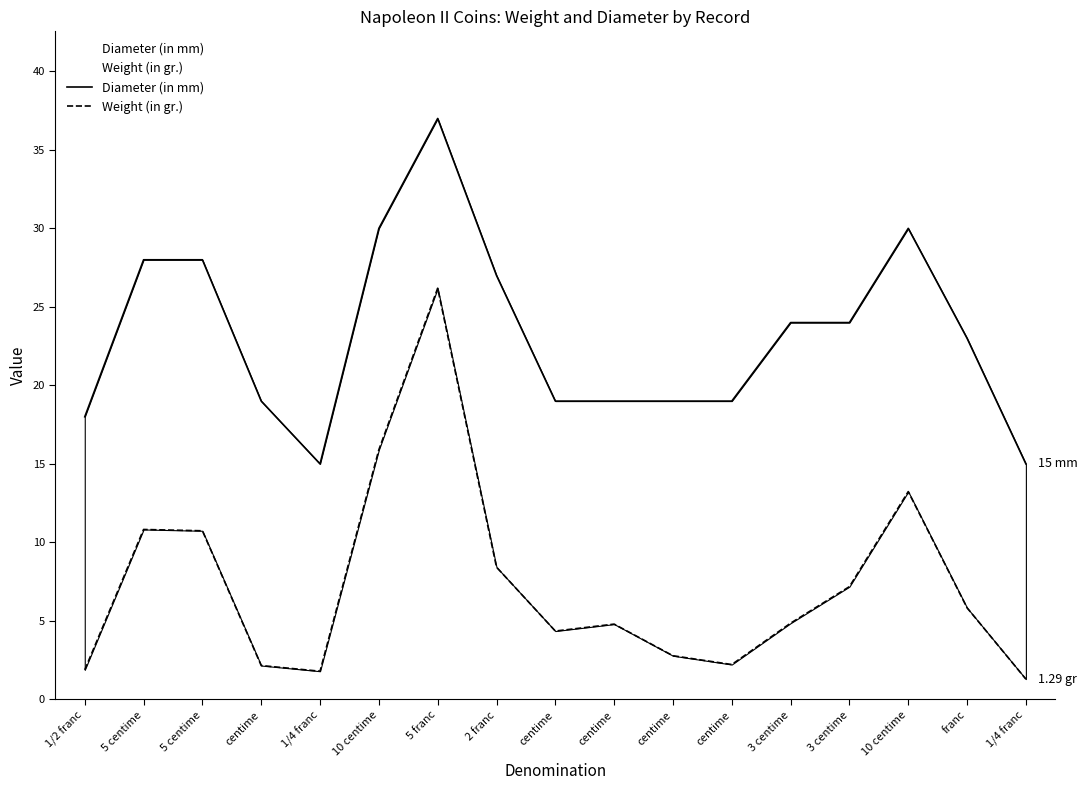

What is the difference between the maximum and minimum values in the Weight (in gr.) series?

24.9